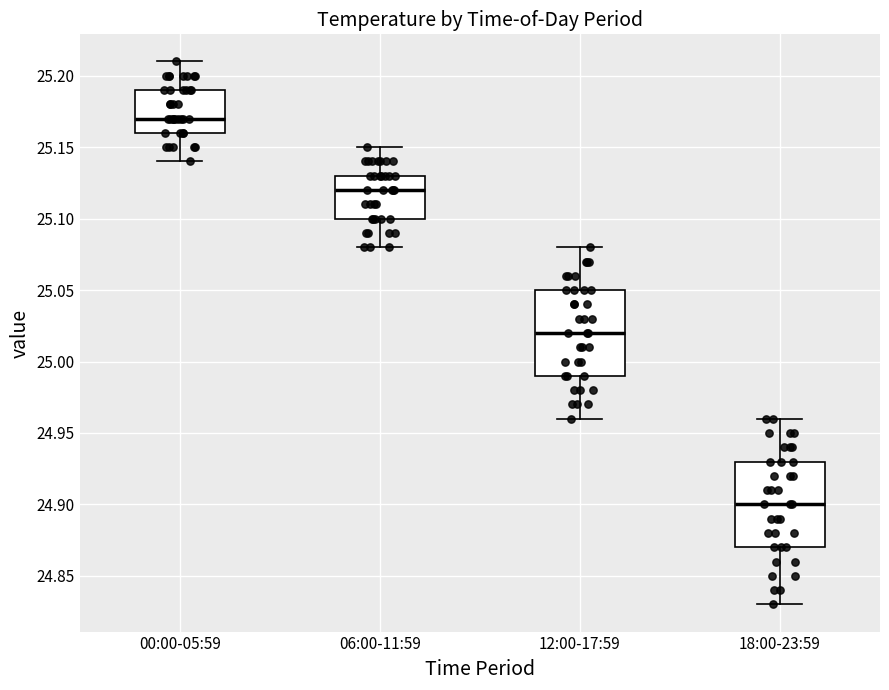

Which box's median line is the highest?

00:00-05:59